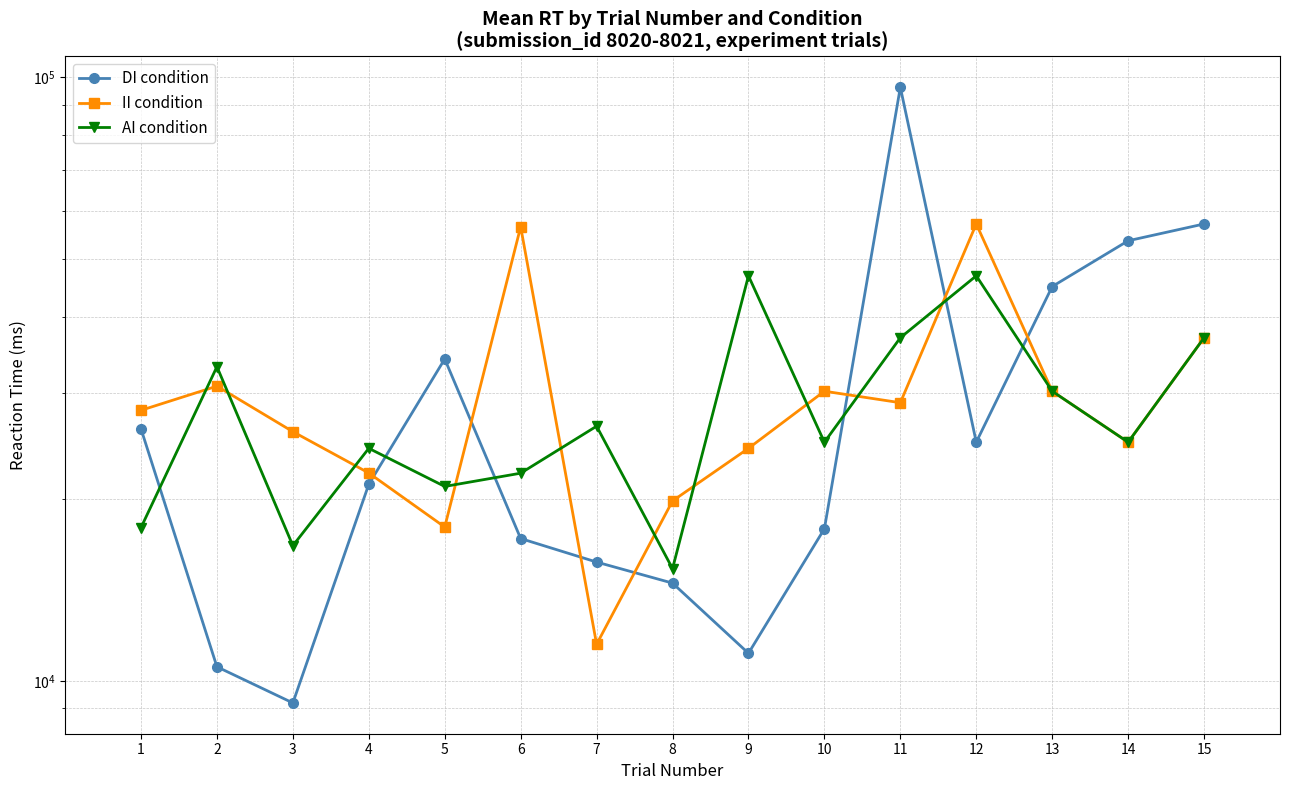

What is the total value across all series at 12?

128775